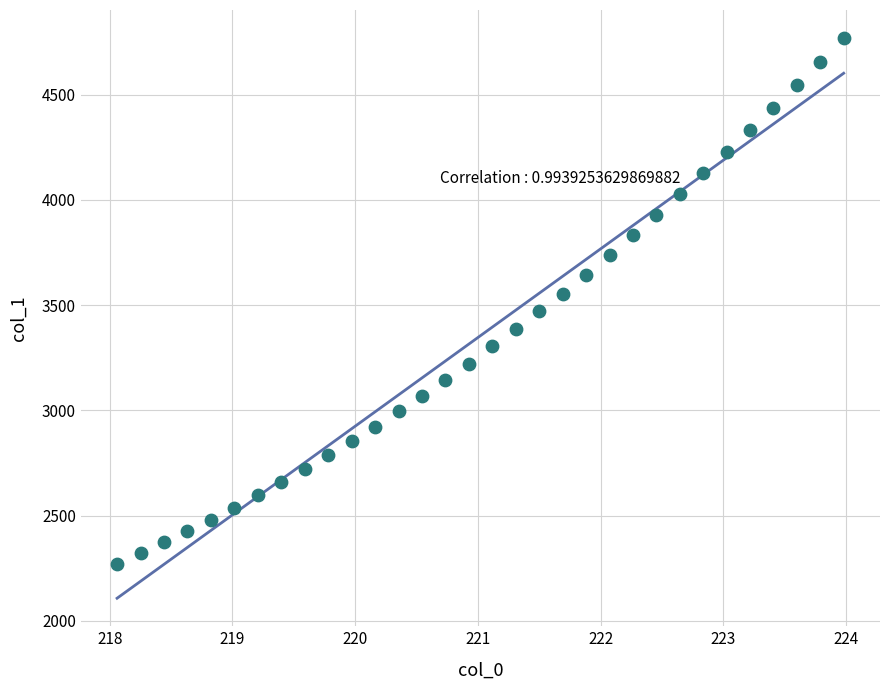

What is the range of X values (max minus min)?

5.9